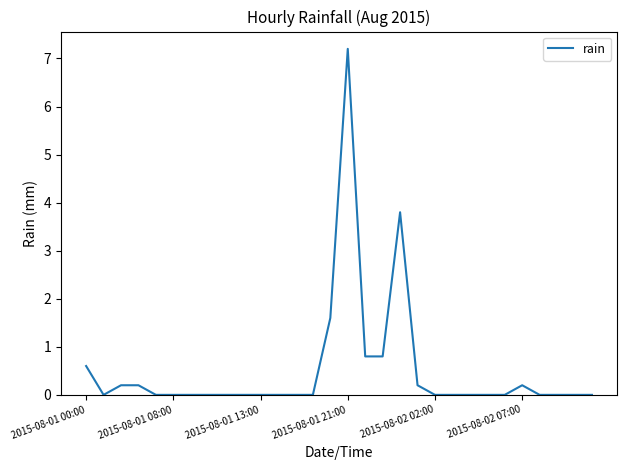

What is the greatest value displayed?

7.2